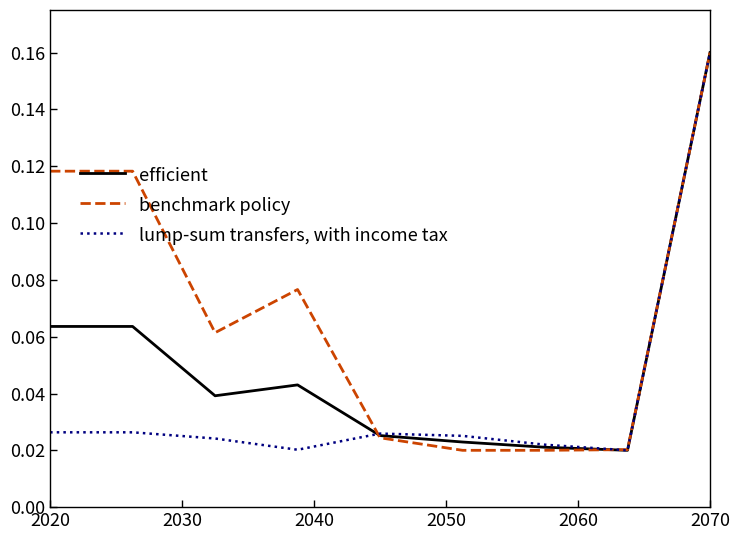

Count the lump-sum transfers, with income tax values in the range 0 to 1.

9